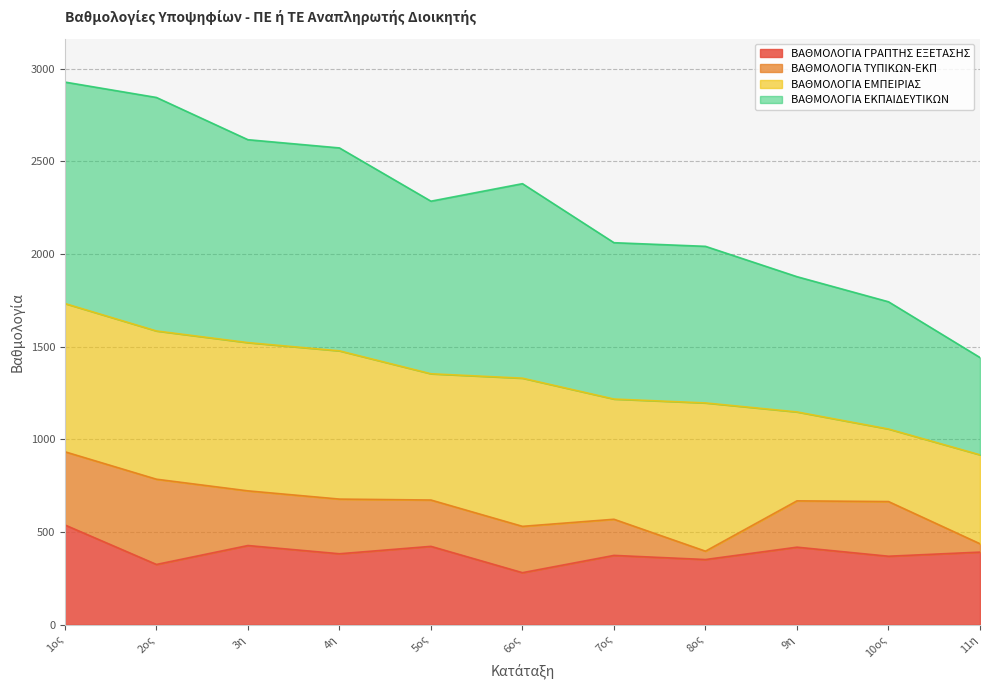

What is the total value across all series at 1ος?

2928.1